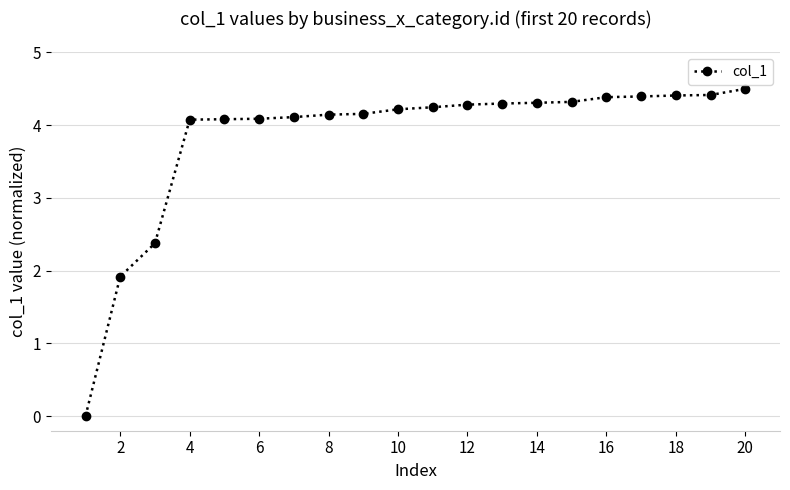

What is the average value?

3.8